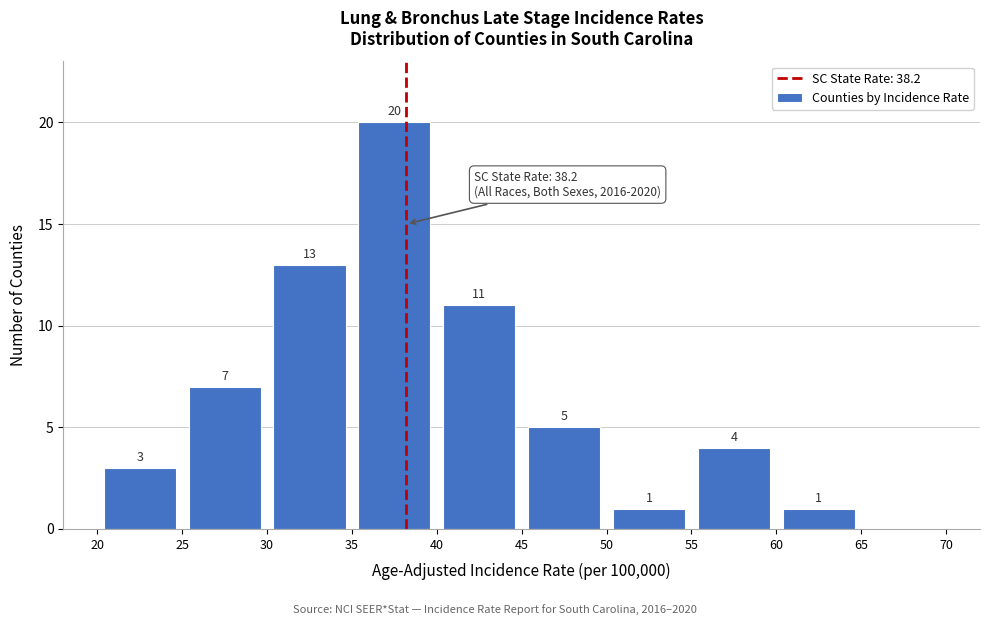

Over which range of the x-axis is the bar tallest?

35 to 40